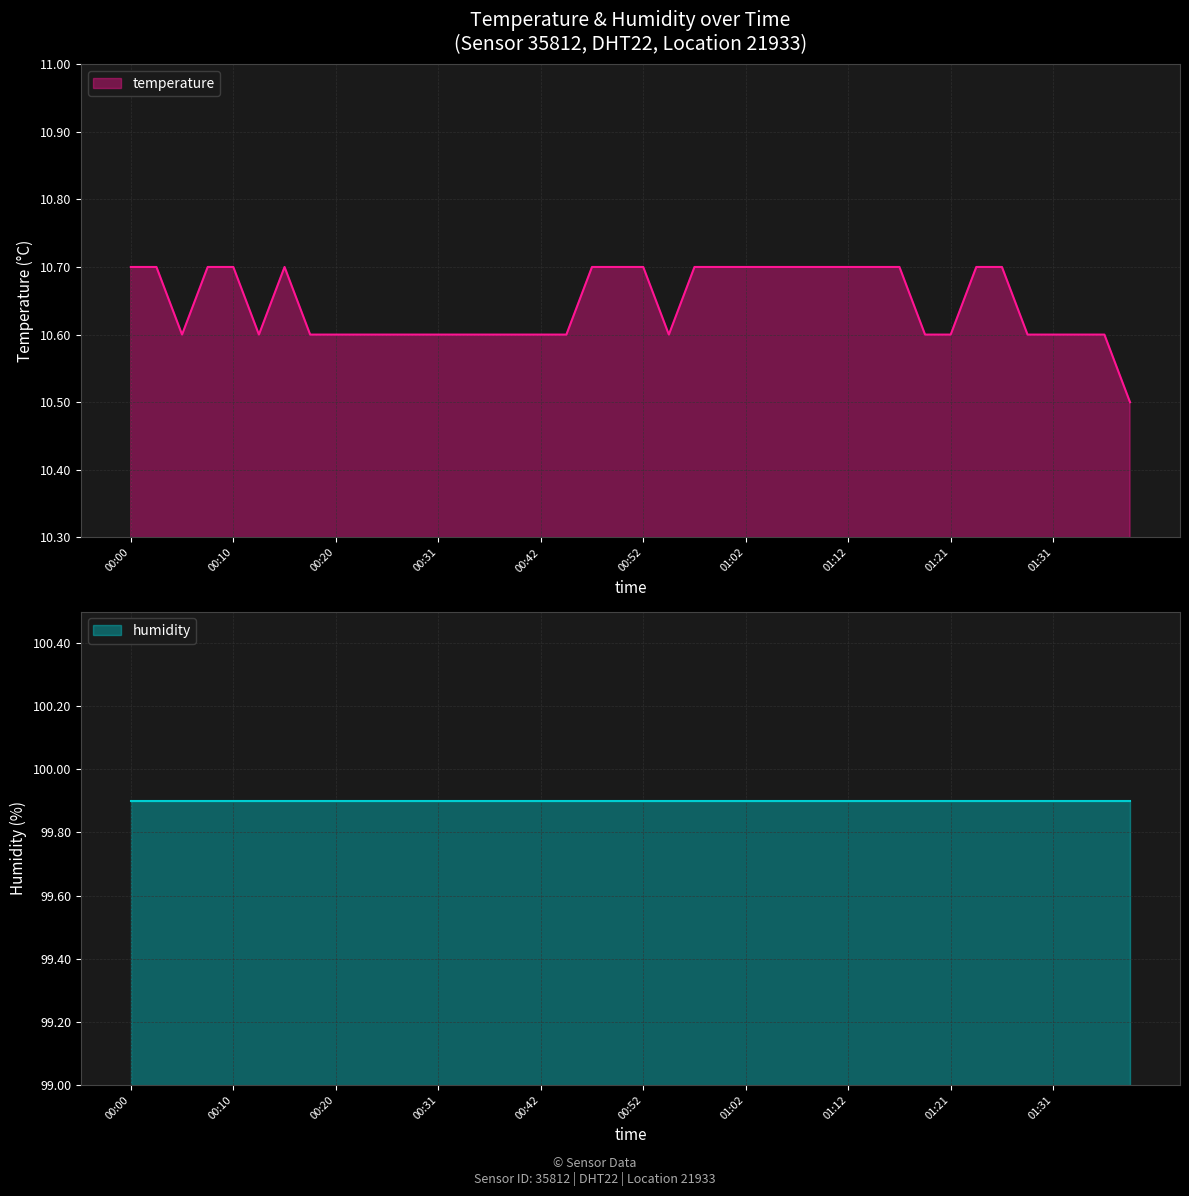

How many values are between 10 and 11?

40